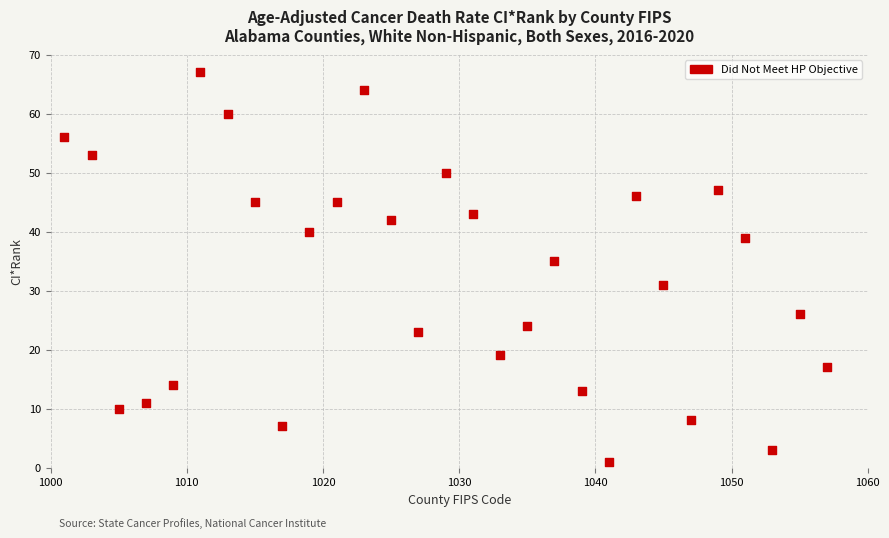

What is the range of Y values (max minus min)?

66